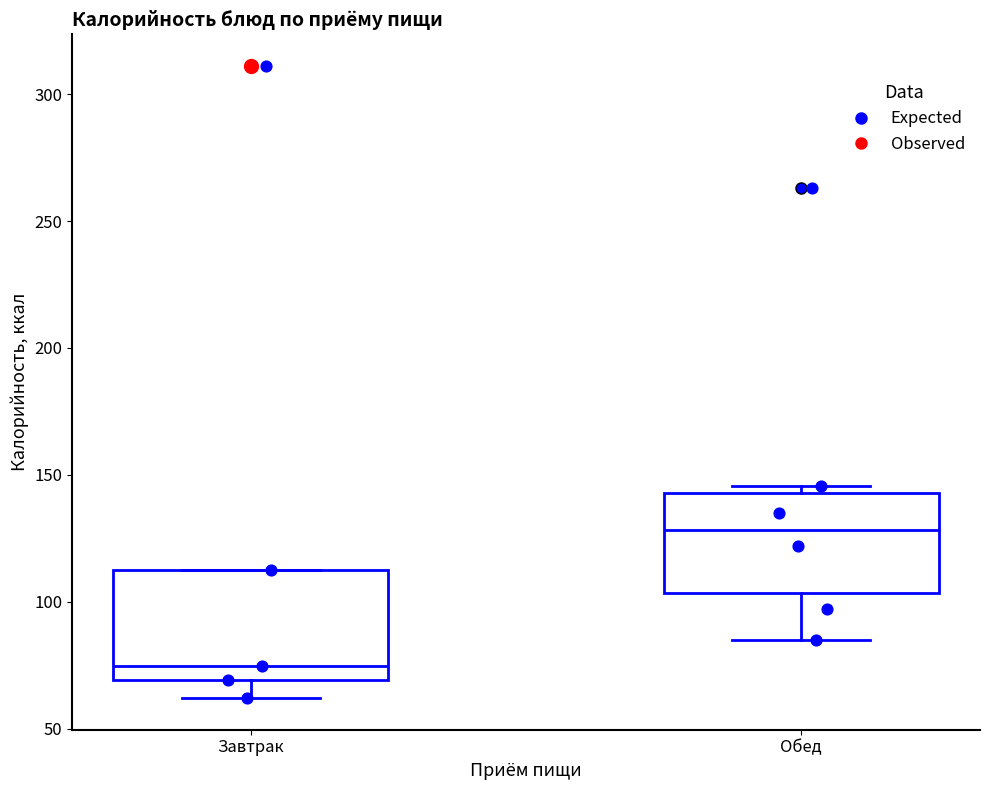

Reading left to right, transcribe this box plot: for each box, give where its median line is, the range the box spans, and where its two whiskers end, as read against the y-axis. The values are not printed on the chart, so give them approximately, as read against the axis.

Завтрак: median 75, box 70 to 110, whiskers 60 to 110
Обед: median 130, box 105 to 145, whiskers 85 to 145 (just above the box's upper edge)